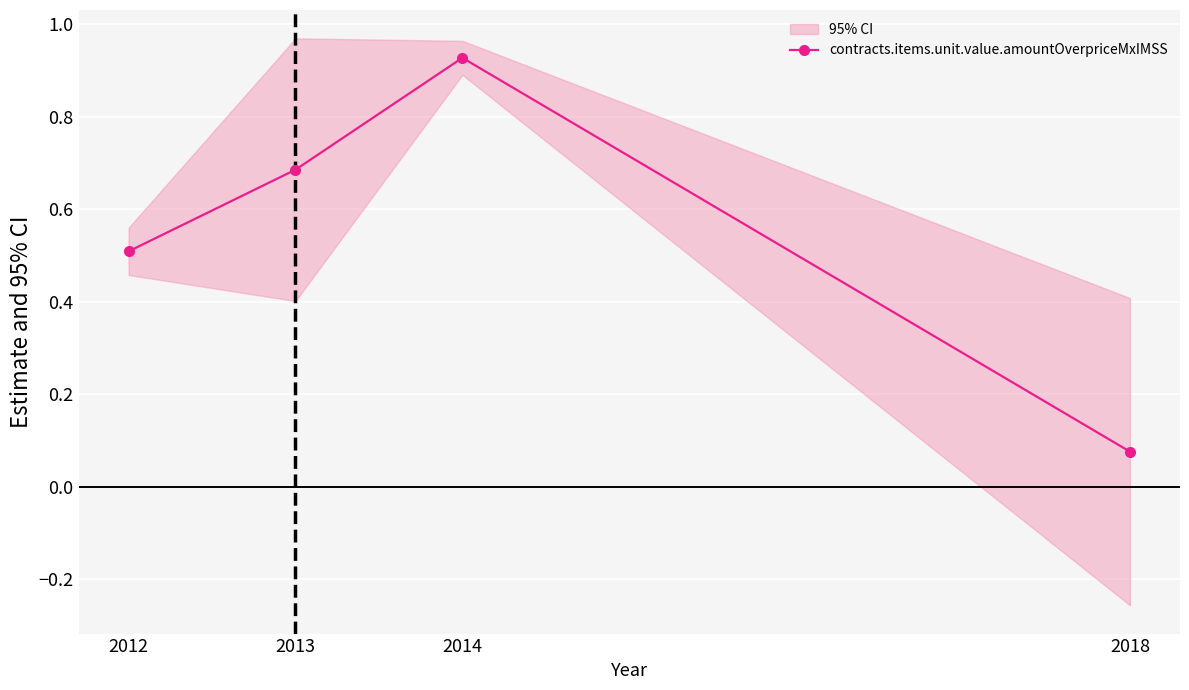

List the labels in order of value, smallest first.

2018, 2012, 2013, 2014